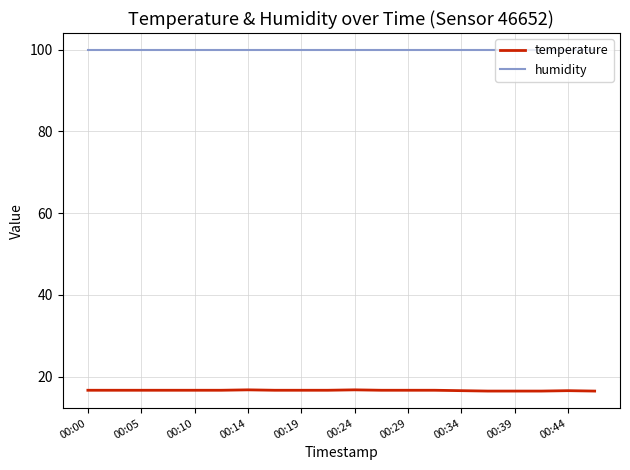

Which series has the largest range (max minus min)?

temperature